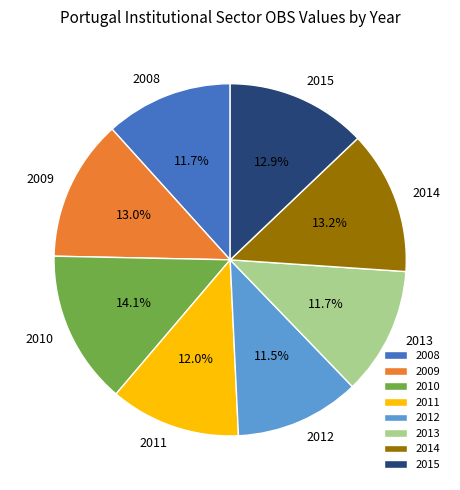

How much of the chart is everything except 2010?

85.9%